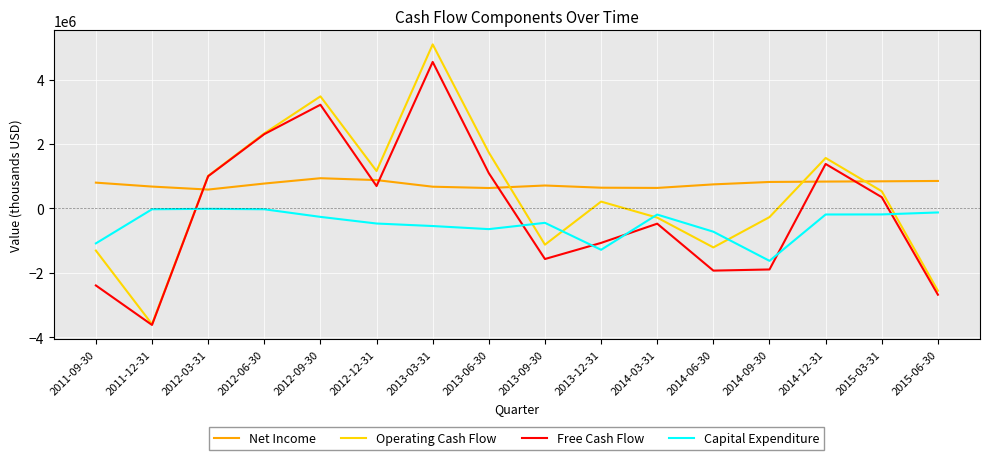

How many interior local valleys does the Free Cash Flow series have?

4